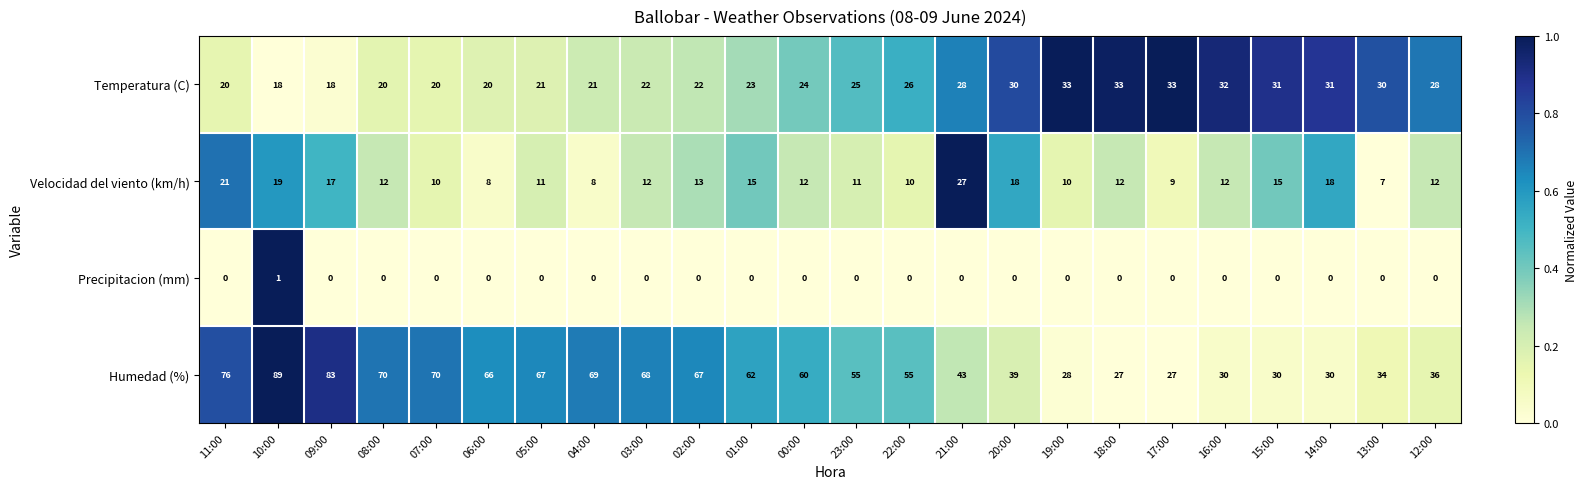

What is the greatest value displayed?

89